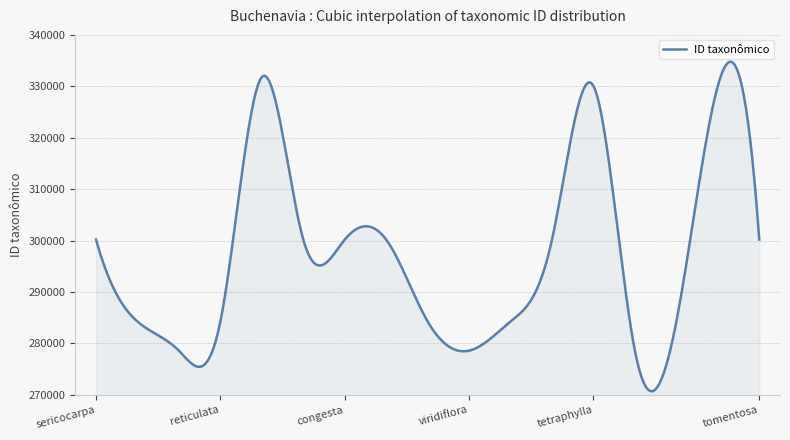

What is the greatest value displayed?

334800.4